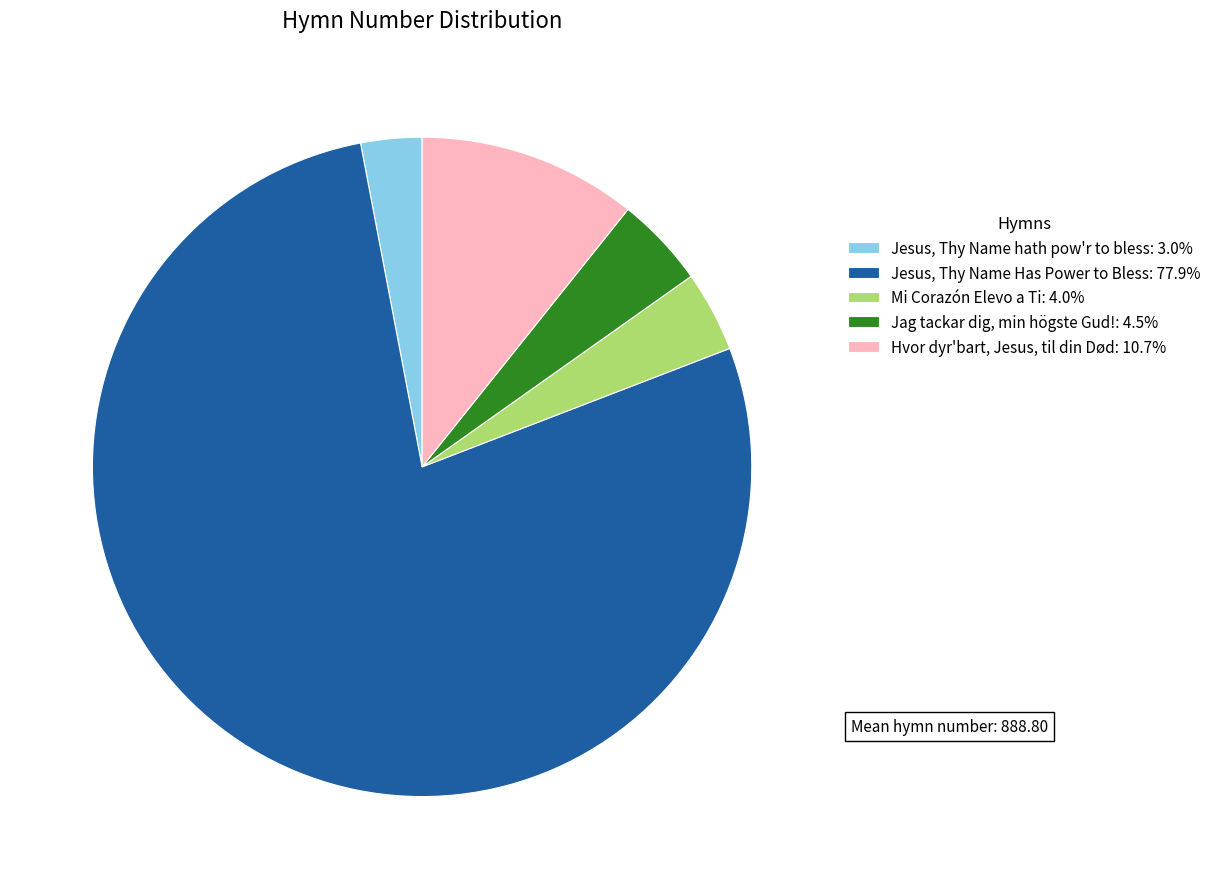

How many slices are in this pie chart?

5